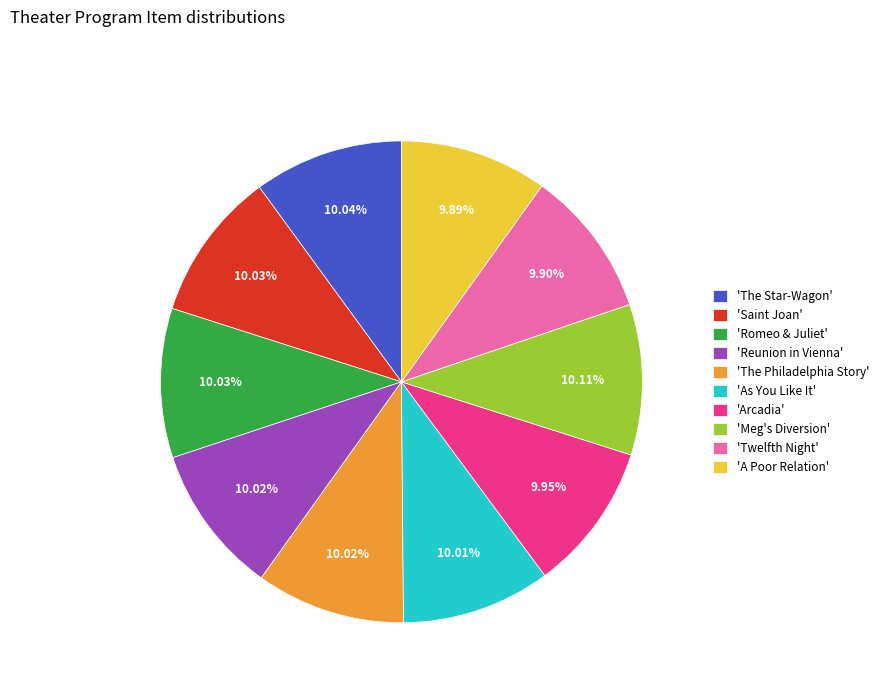

What is the ratio of the value at 'Twelfth Night' to the value at 'As You Like It'?

1.0